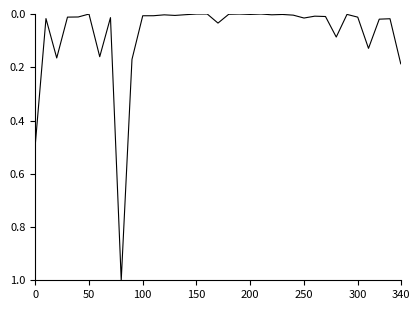

What is the difference between the maximum and minimum values?

1.0